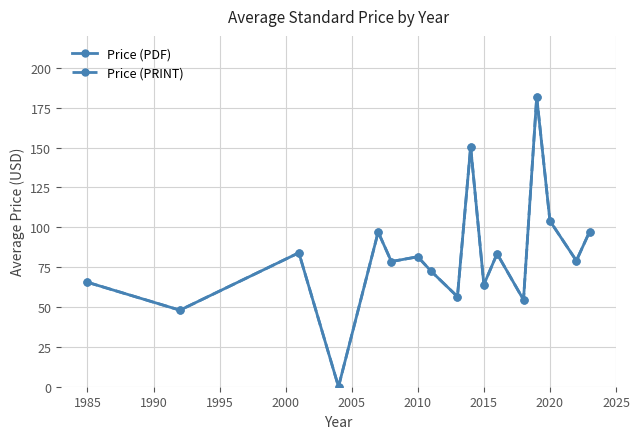

At how many categories does at least one series exceed 148?

2